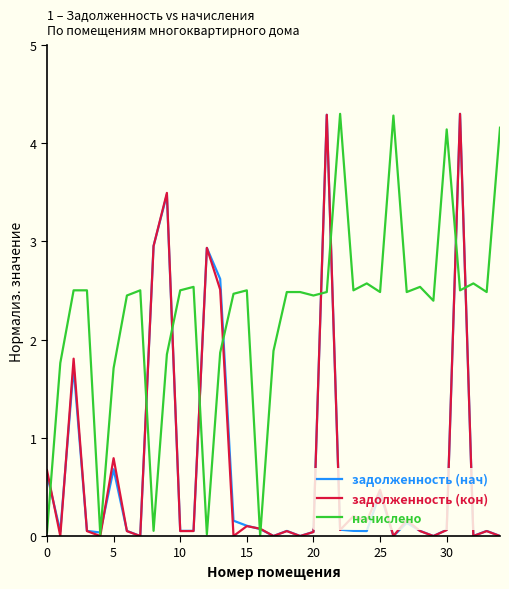

What is the greatest value displayed?

4.3